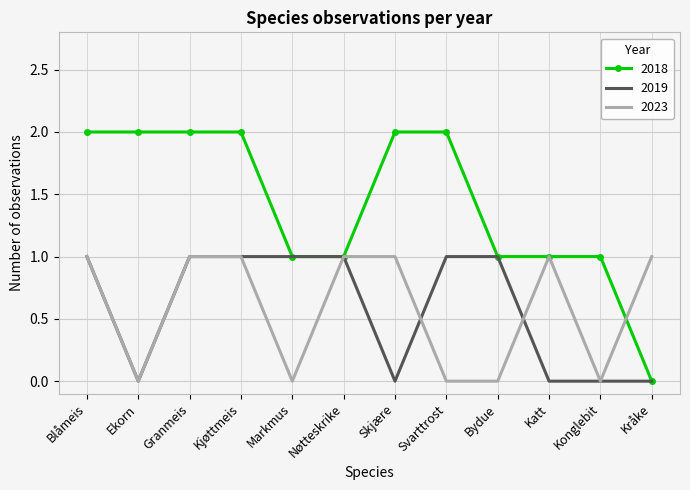

Which series has the largest total across all categories?

2018